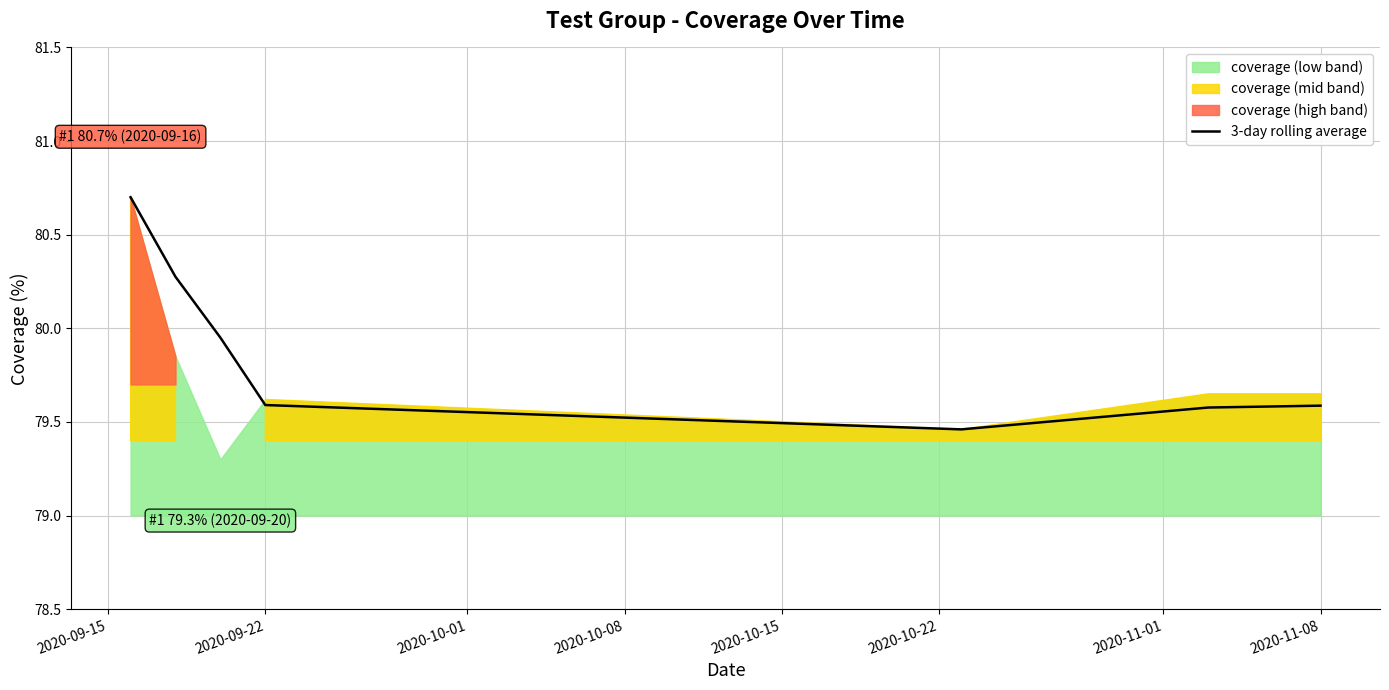

Reading left to right, what are all the values shown in this chart?

80.7	80.3	80.0	79.6	79.5	79.6	79.6